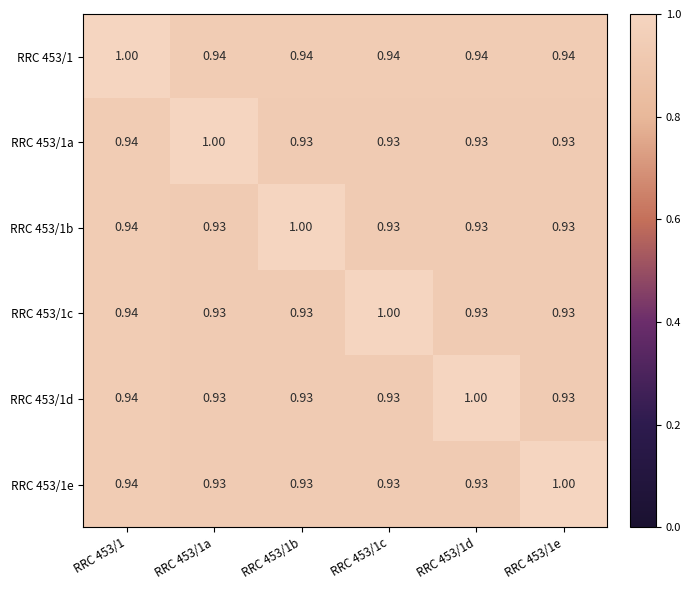

How many distinct data groups are displayed?

6